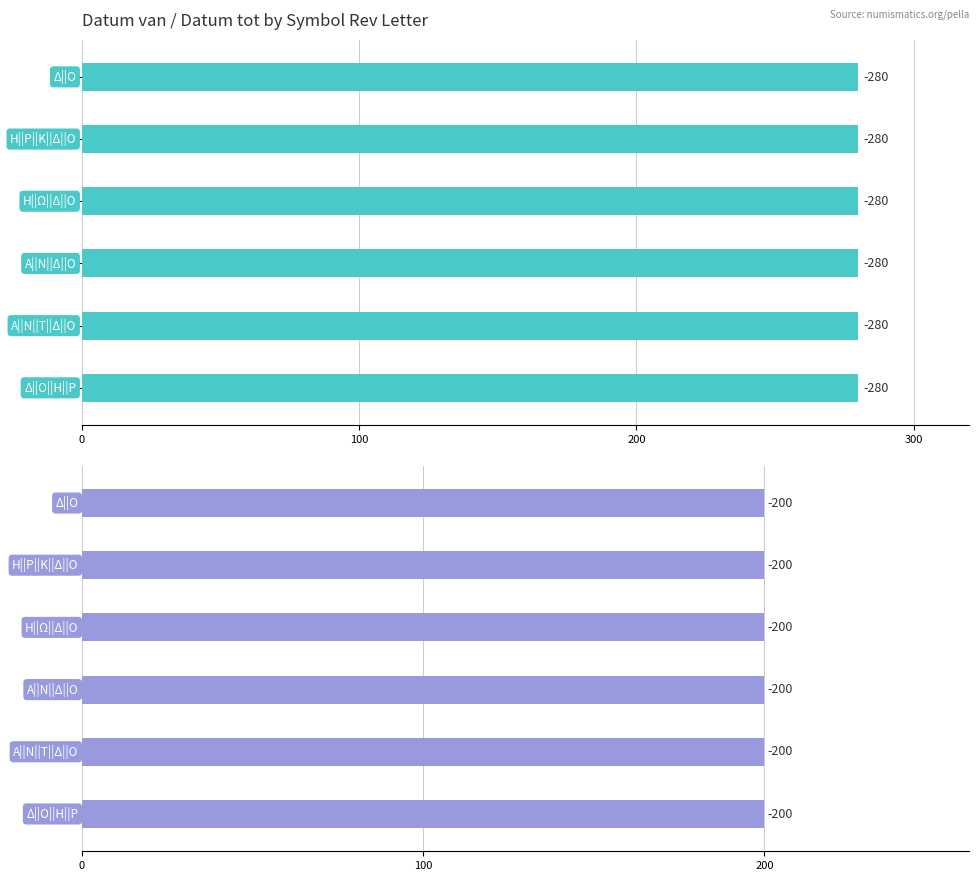

The Datum van series shows -280 at Α||Ν||Δ||Ο. True or false?

True